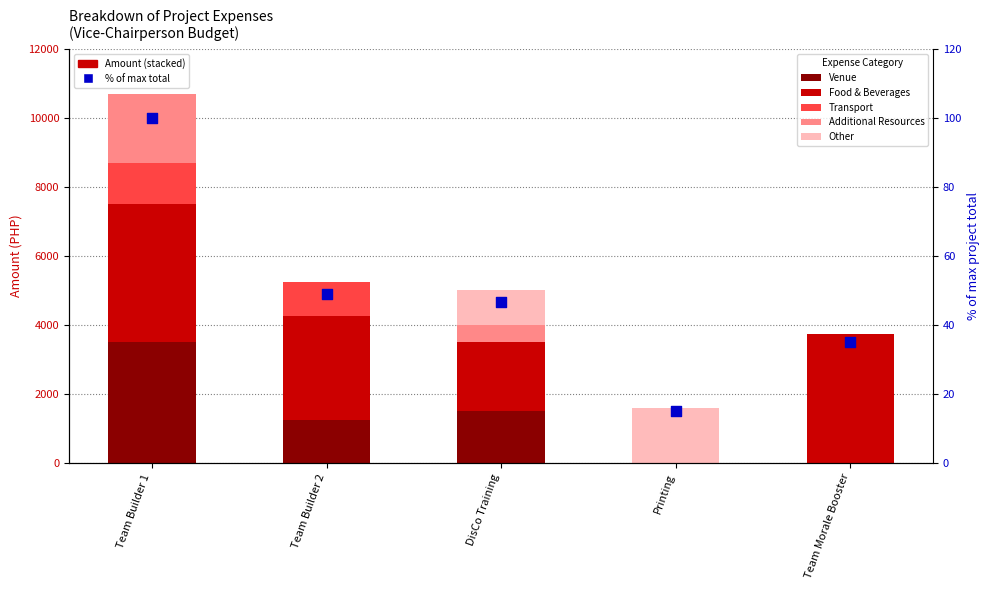

Which series contains the highest Y value?

Food & Beverages